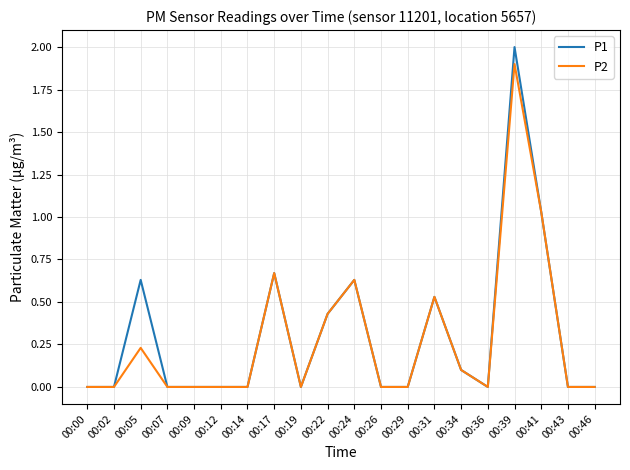

What is the maximum value shown in the chart?

2.0